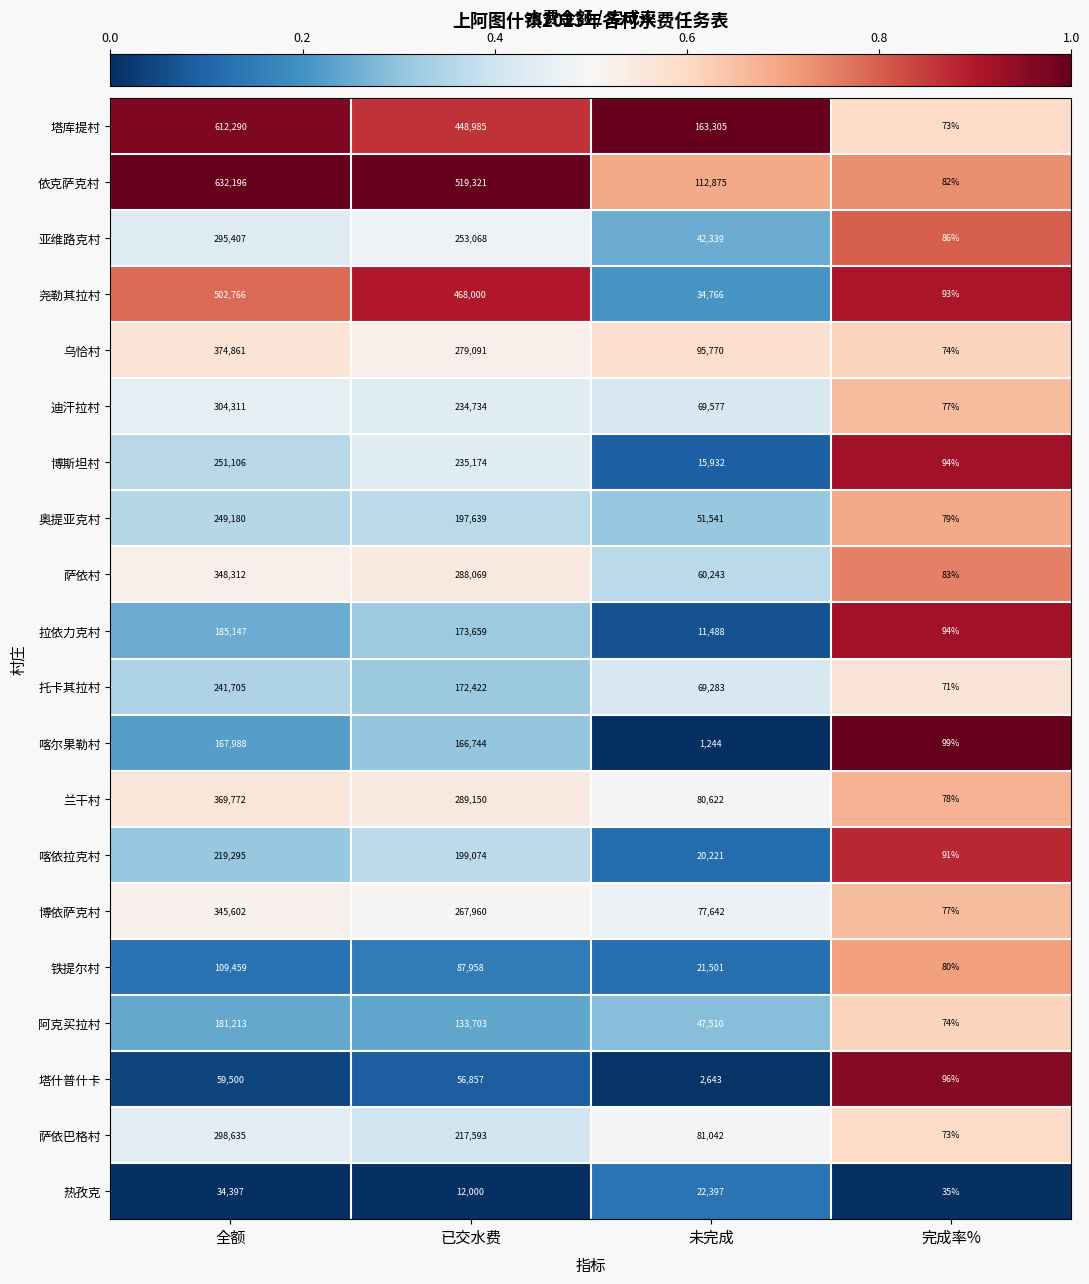

What is the spread (max minus min) of values at 已交水费?

507321